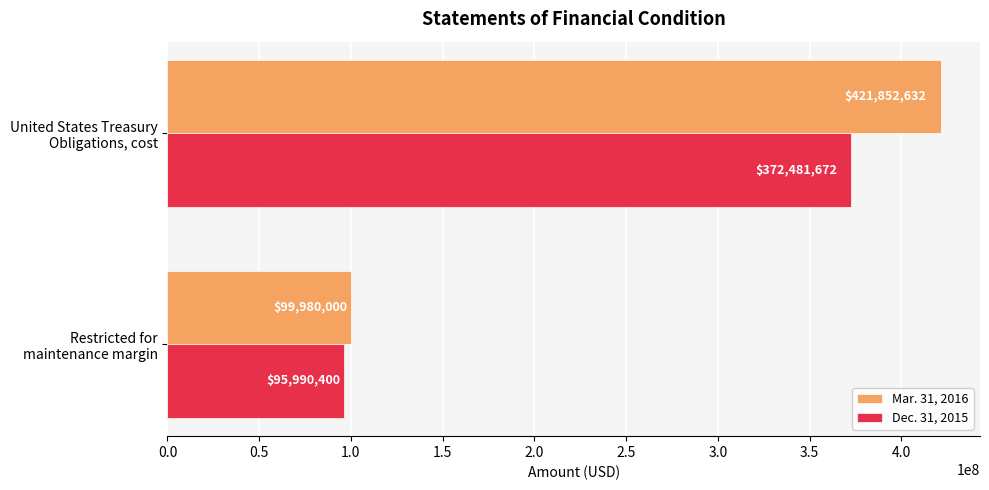

What is the smallest value displayed?

95990400